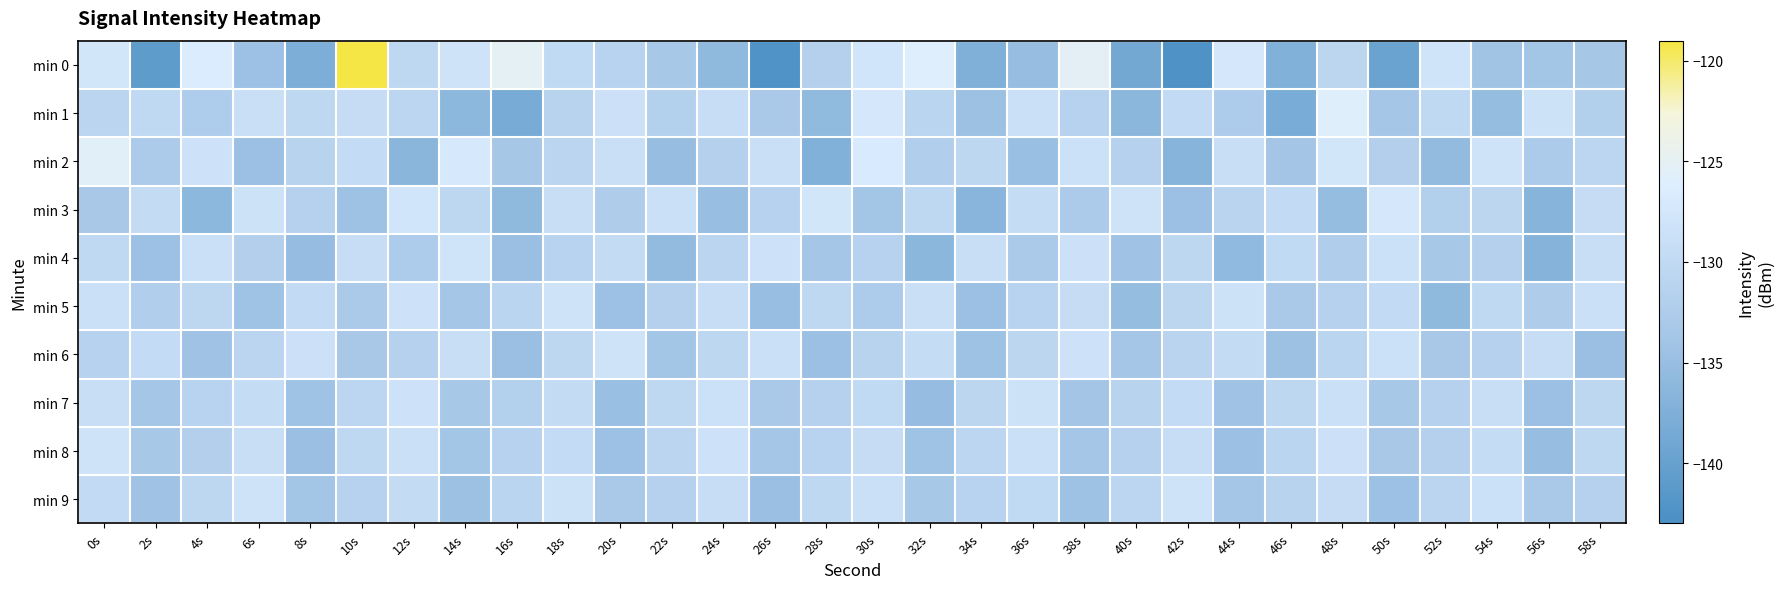

List the series in order of their peak value, highest first.

min 0, min 2, min 1, min 3, min 4, min 5, min 8, min 9, min 6, min 7